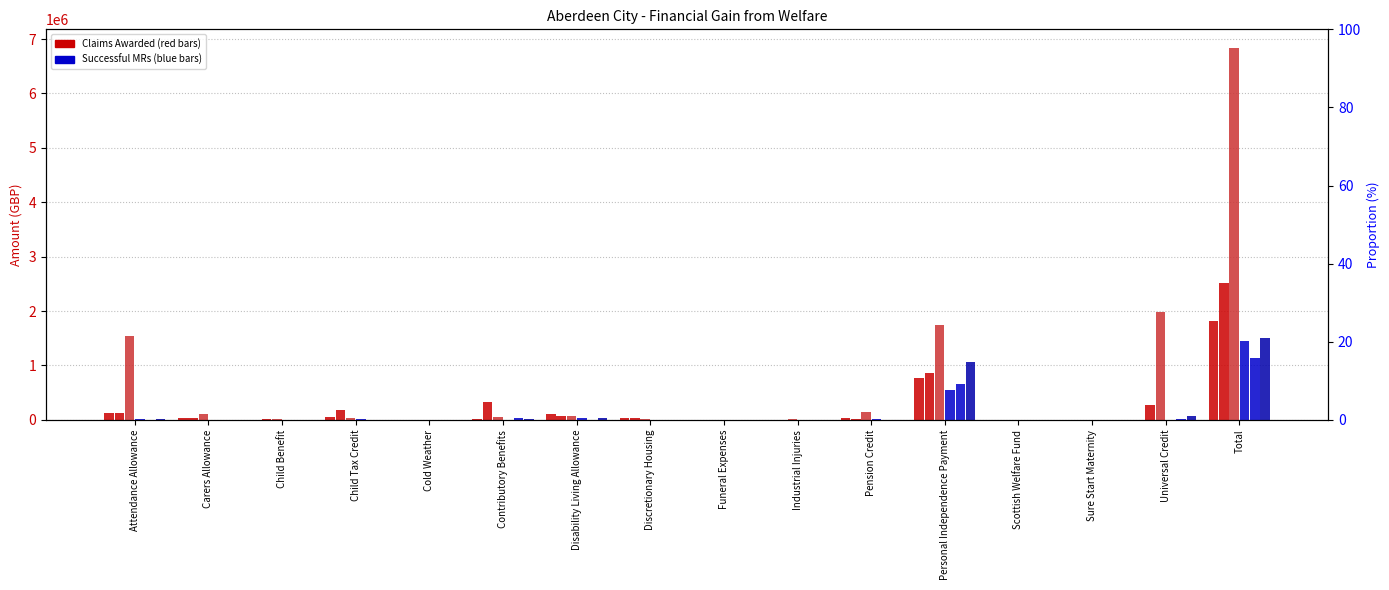

How many bars are there in each group?

6